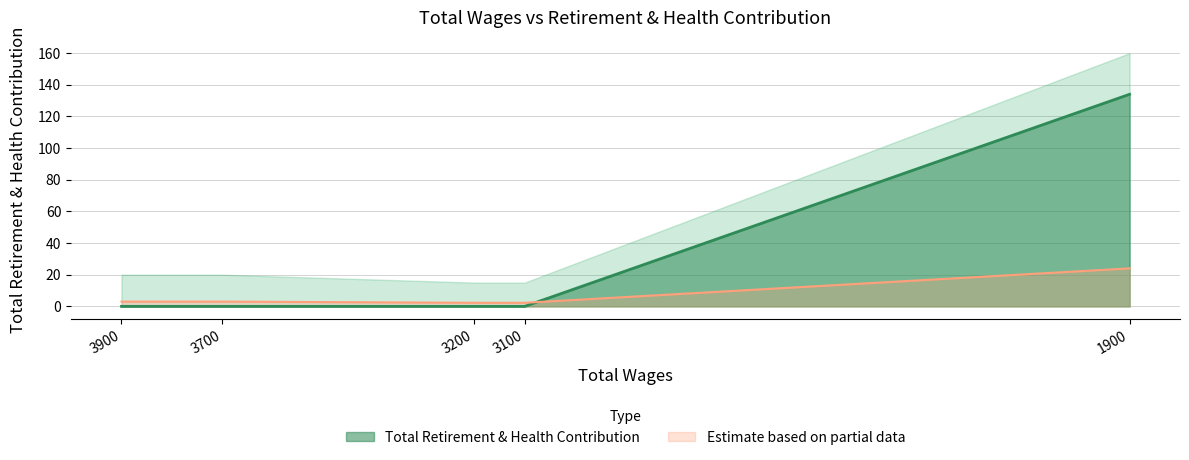

Which has a higher value, 3100.0 or 3700.0?

3100.0